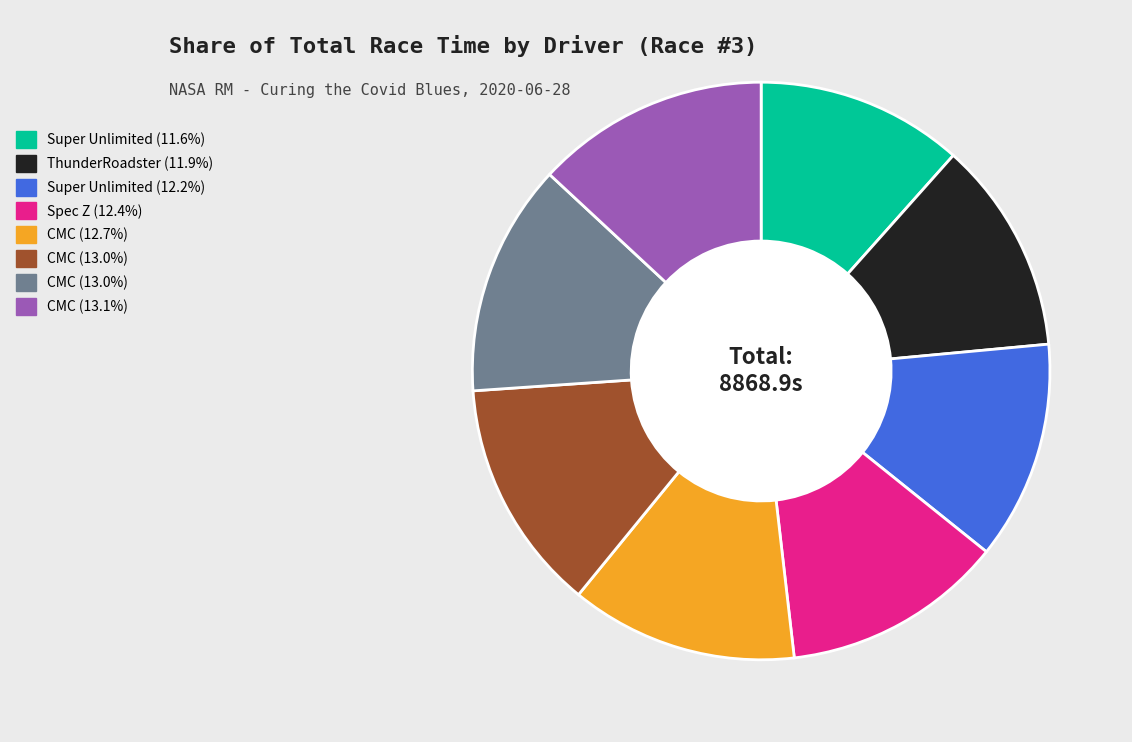

Is there a majority slice in this chart?

No